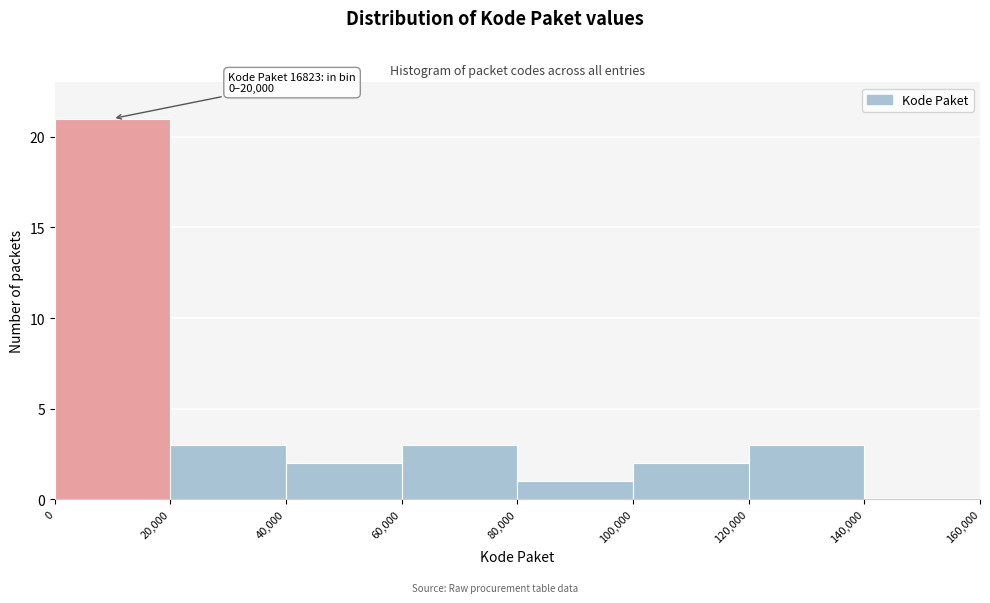

Over which range of the x-axis is the bar tallest?

0 to 20,000